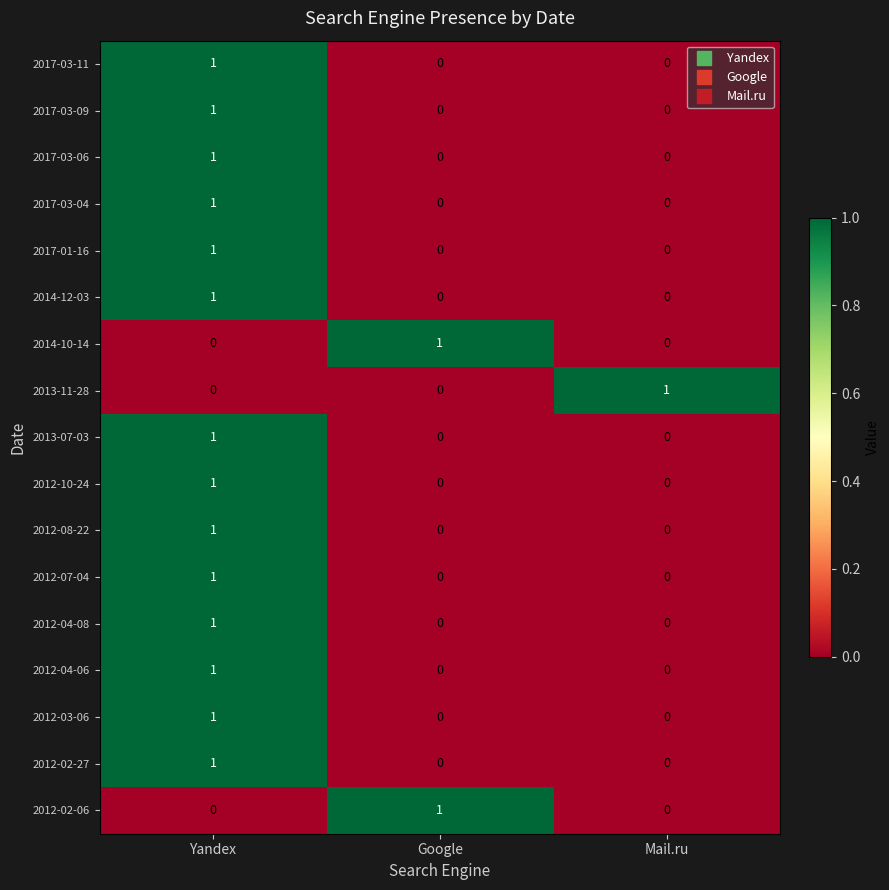

The value of 2017-01-16 at Google is -1. True or false?

False